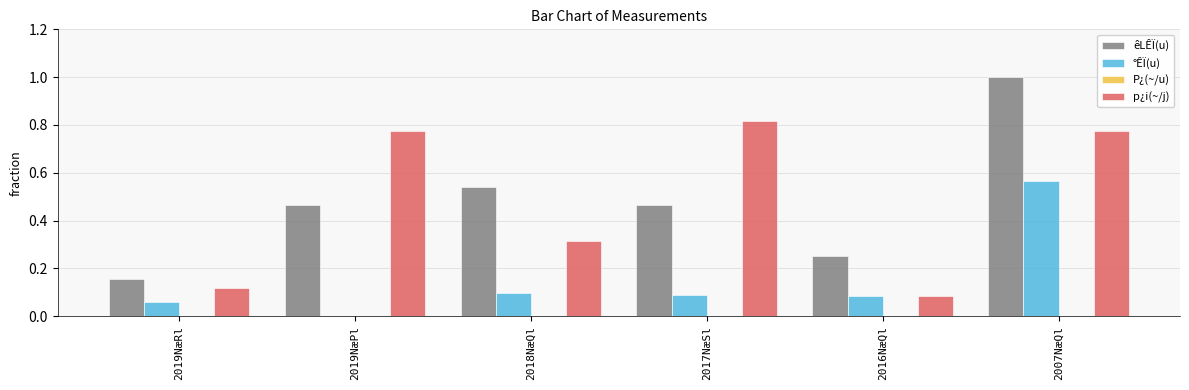

What is the sum of all êLÊÏ(u) values?

2.9